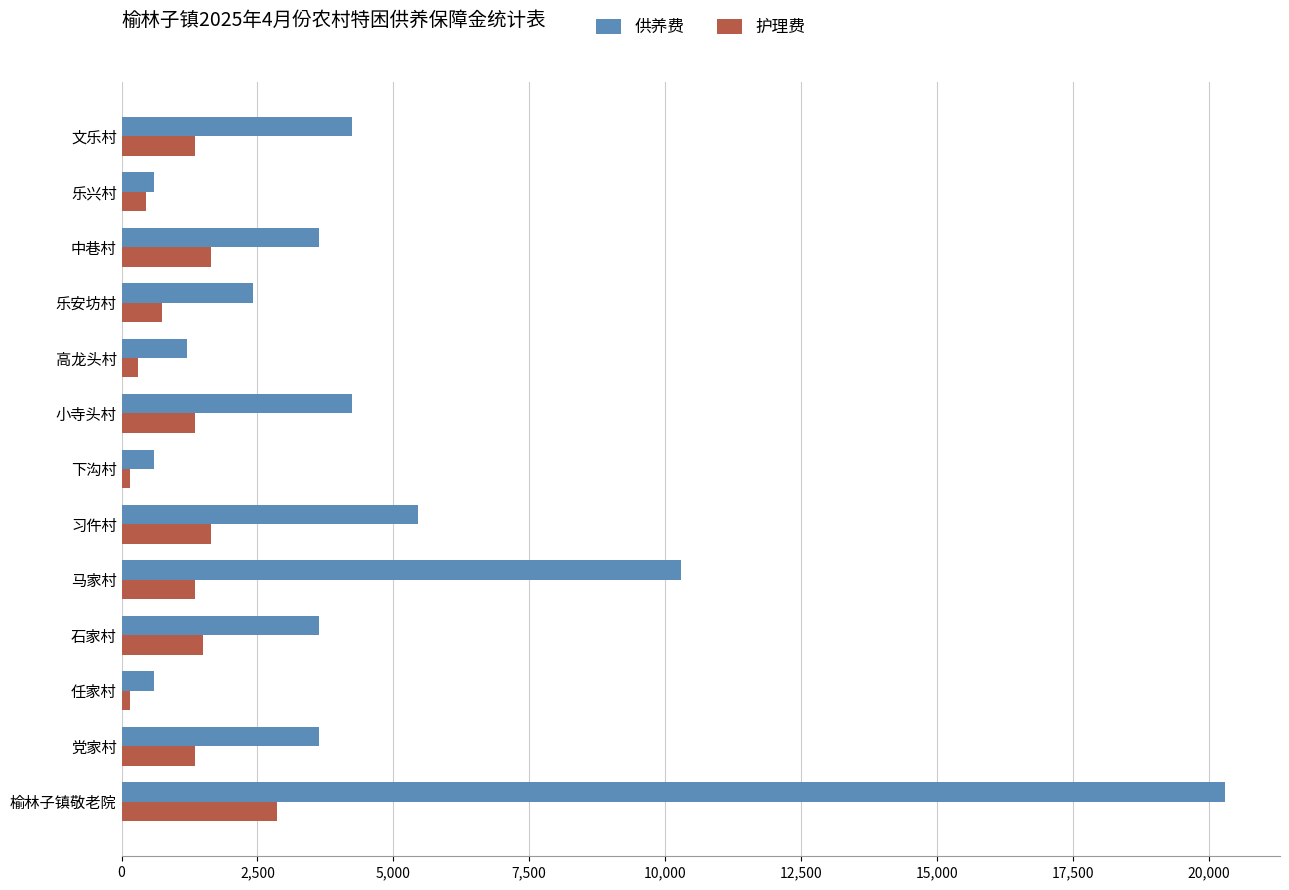

Which series has the widest spread of values?

供养费